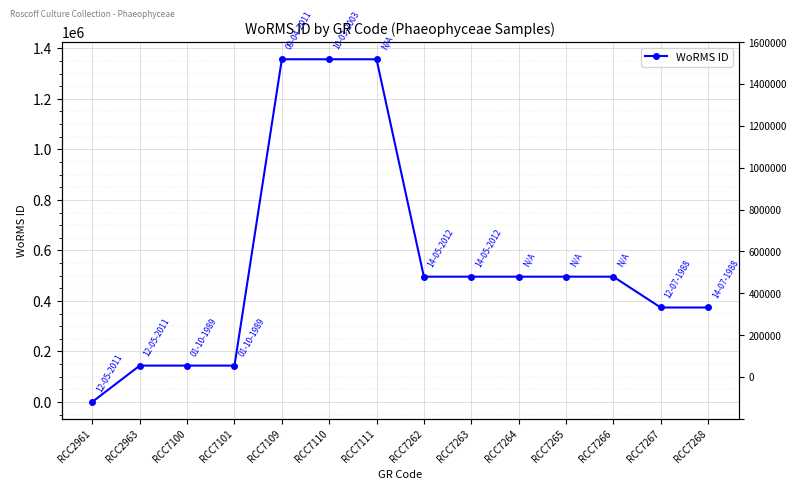

Which has a higher value, RCC7266 or RCC7109?

RCC7109